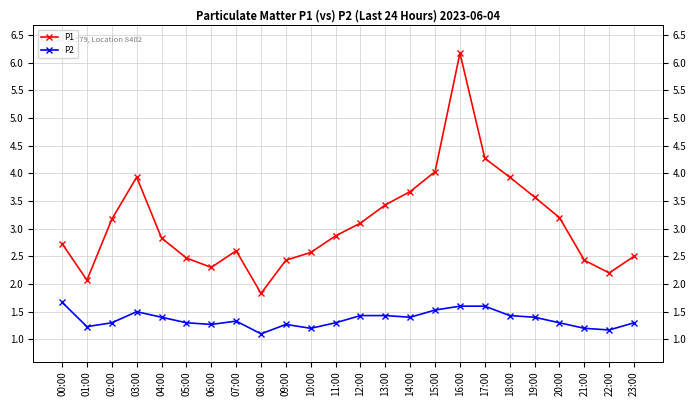

How many interior local valleys does the P1 series have?

4